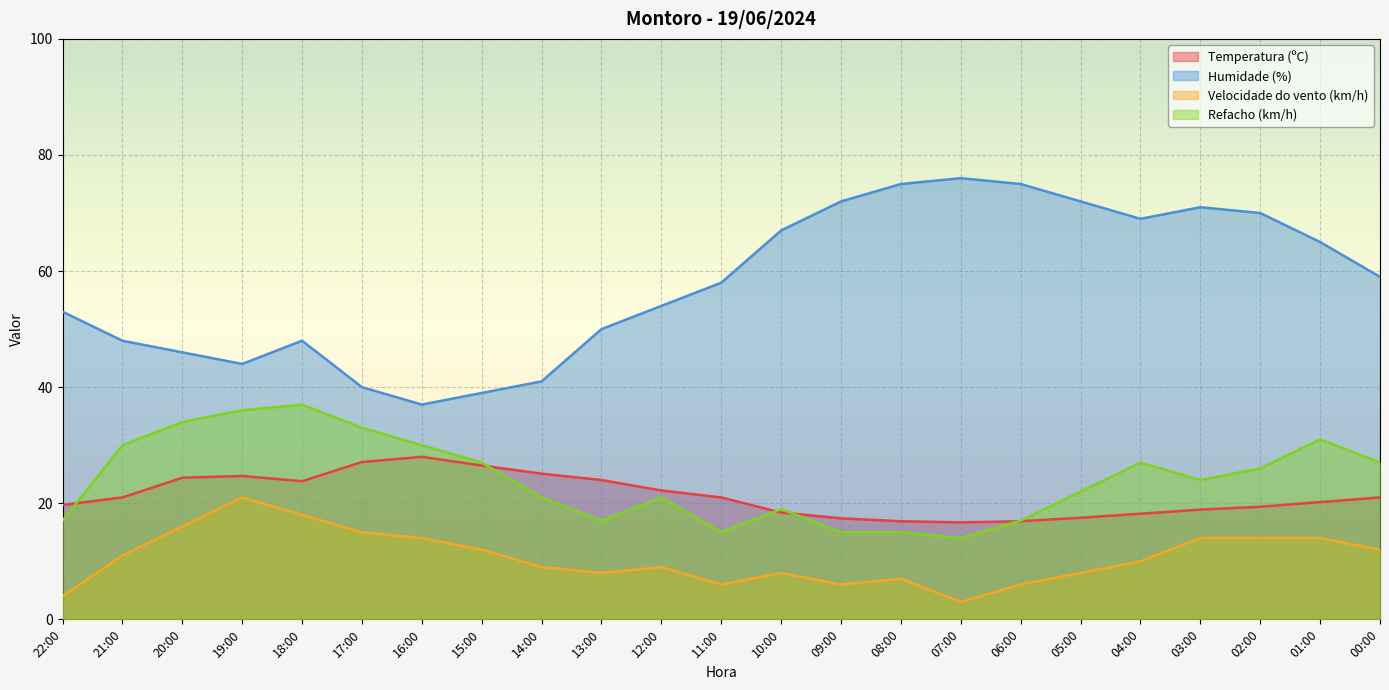

What is the value of the Humidade (%) point at the 10th from the left?

50.0